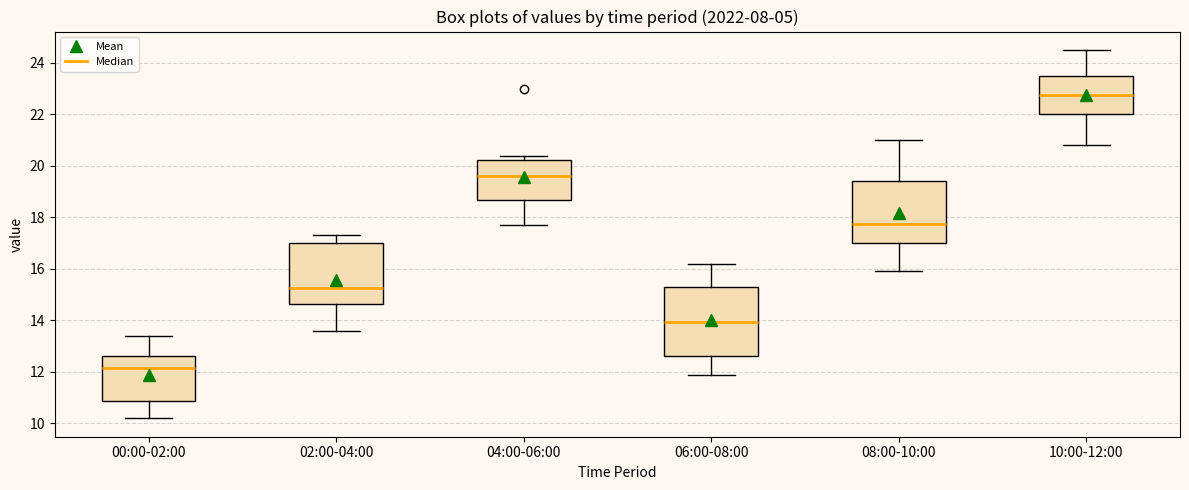

Where is the lower edge of the box for 06:00-08:00 on the y-axis? The values are not printed on the chart, so give them approximately, as read against the axis.

12.6